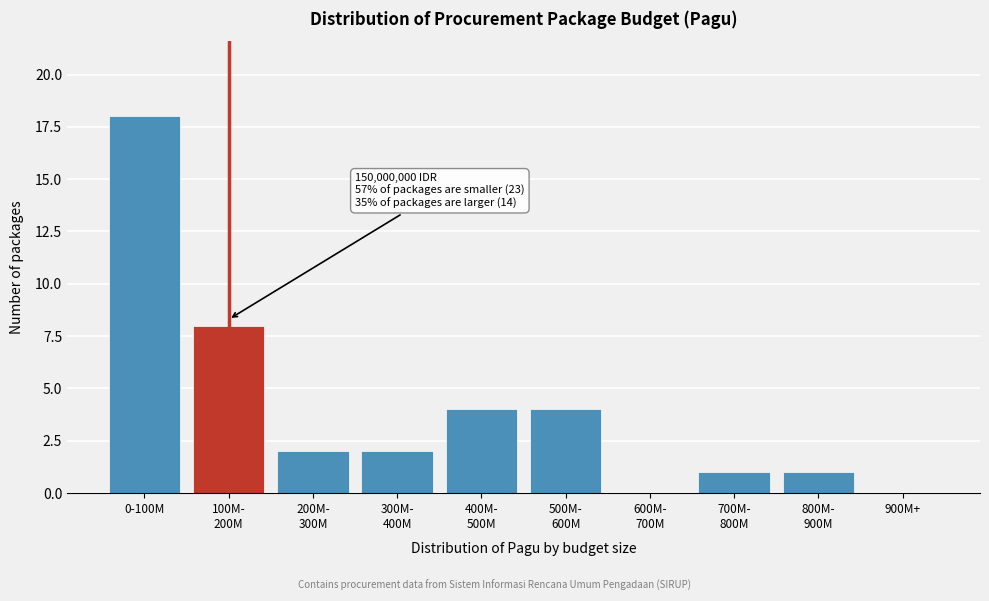

Which category has the highest value across all series?

0-100M